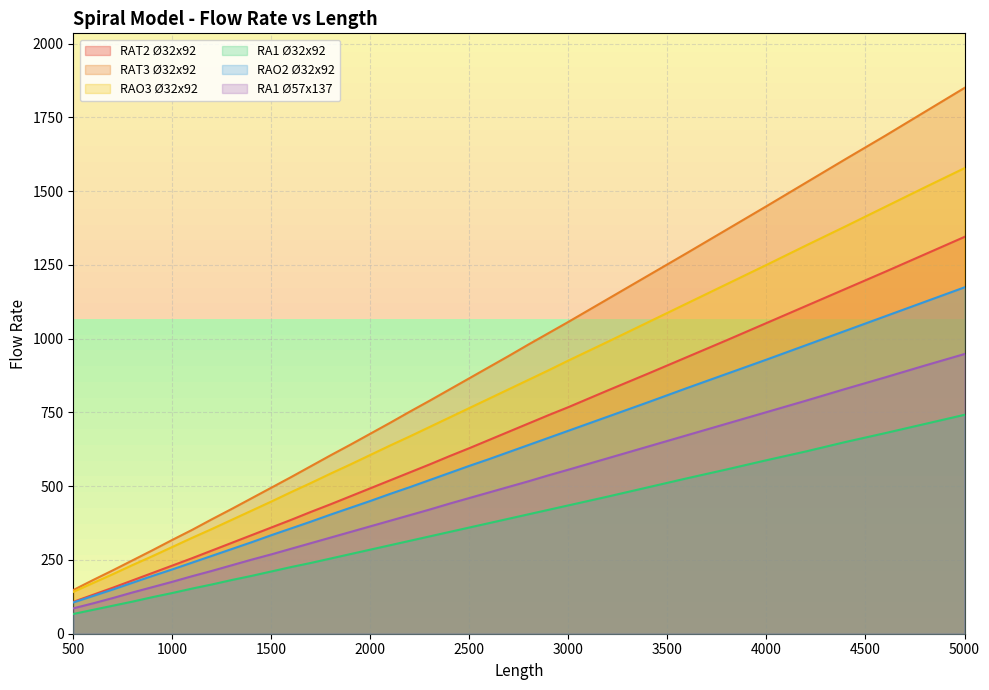

Reading left to right, what are all the values shown in this chart?

RAT2 Ø32x92: 108	132	156	181	206	231	256	282	308	334	360	386	413	439	466	493	520	547	574	602	629	657	685	713	741	768	825	881	938	995	1053	1111	1169	1227	1286	1345
RAT3 Ø32x92: 148	182	215	249	283	318	352	388	423	459	495	531	568	605	641	678	715	753	790	828	866	904	942	981	1019	1057	1135	1213	1291	1370	1449	1529	1609	1688	1769	1850
RAO3 Ø32x92: 142	172	202	233	263	294	325	355	386	417	448	480	511	543	574	606	638	669	701	733	765	797	829	861	893	926	990	1055	1120	1185	1250	1316	1381	1447	1513	1578
RA1 Ø32x92: 67	81	95	109	124	138	153	167	182	196	211	226	240	255	270	285	300	315	330	345	360	375	390	405	420	435	465	496	527	557	588	618	650	680	711	742
RAO2 Ø32x92: 106	128	150	173	196	218	241	264	287	310	334	357	380	404	427	450	474	497	521	545	569	592	616	640	664	688	736	784	833	881	929	978	1027	1076	1125	1174
RA1 Ø57x137: 86	103	121	140	158	176	195	213	232	251	269	288	307	326	345	364	383	402	421	441	460	479	498	517	537	556	595	634	673	712	751	790	830	869	909	948